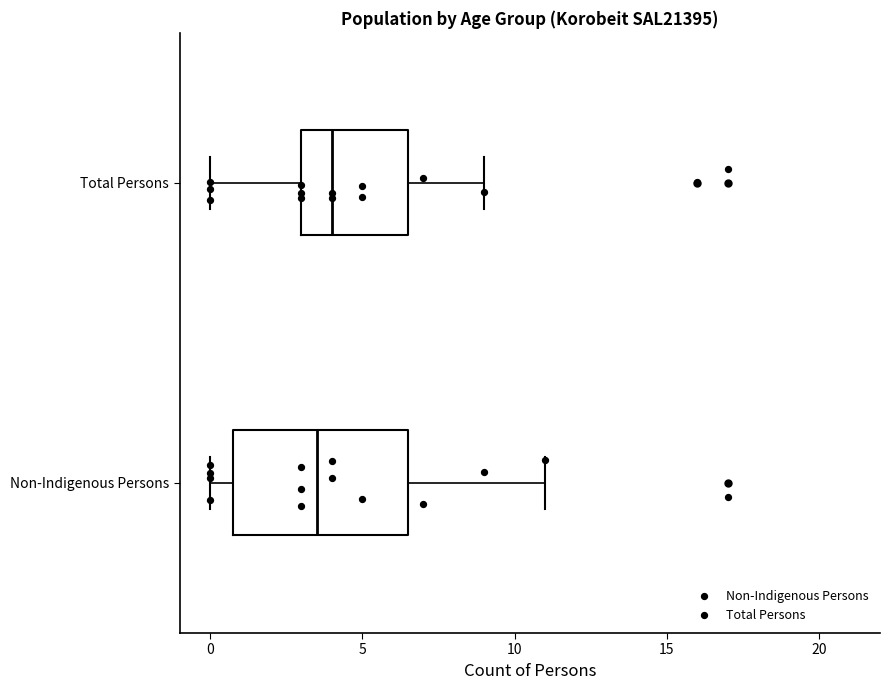

Which box has the furthest to the right median line?

Total Persons